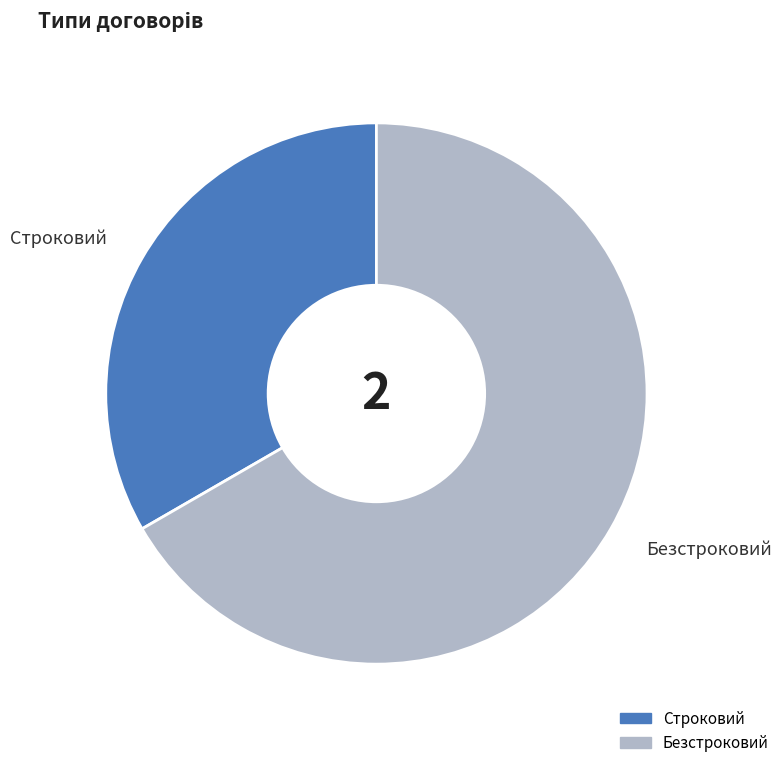

Which category has the smallest portion of the pie?

Строковий